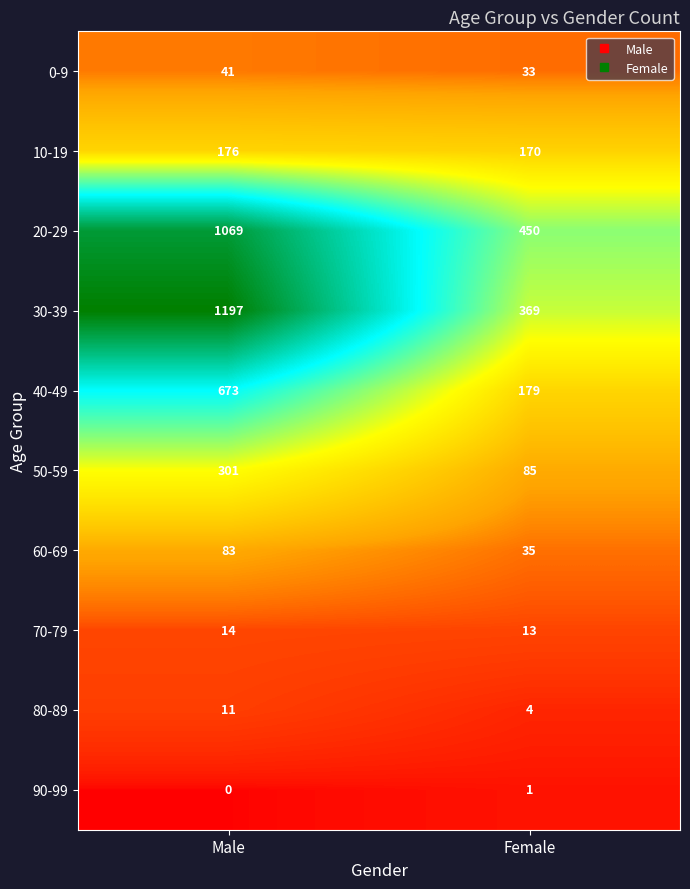

At how many categories does at least one series exceed 94?

2